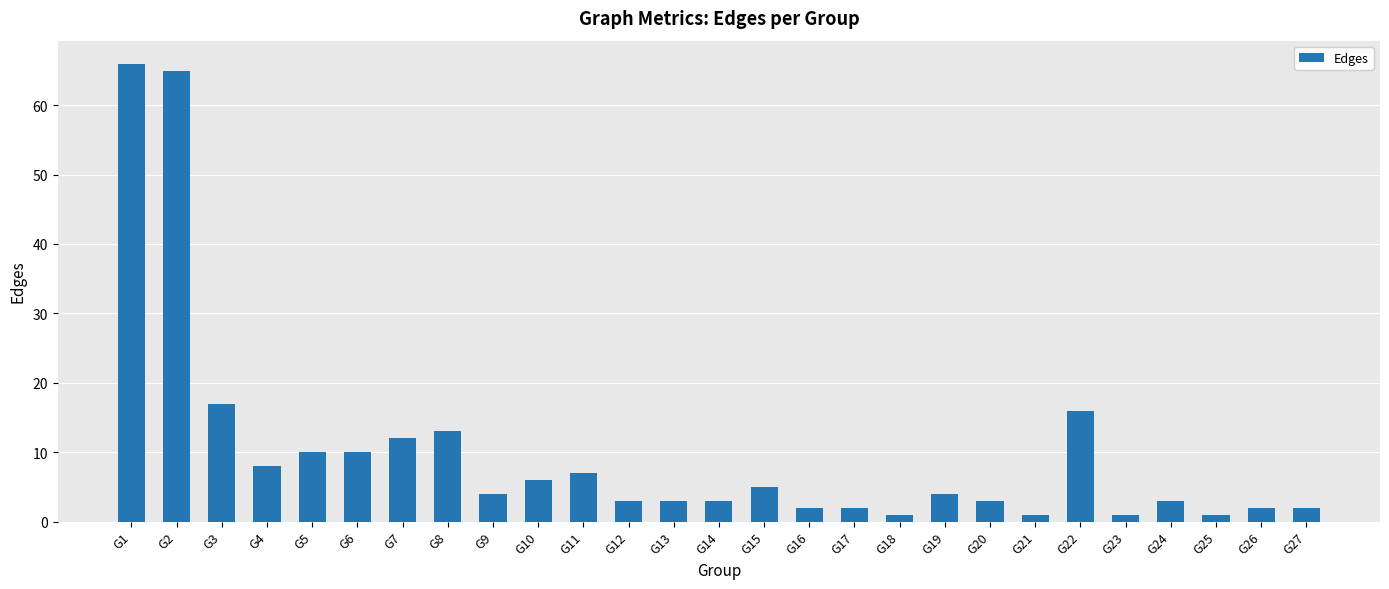

True or false: the data shows 5 at G8.

False